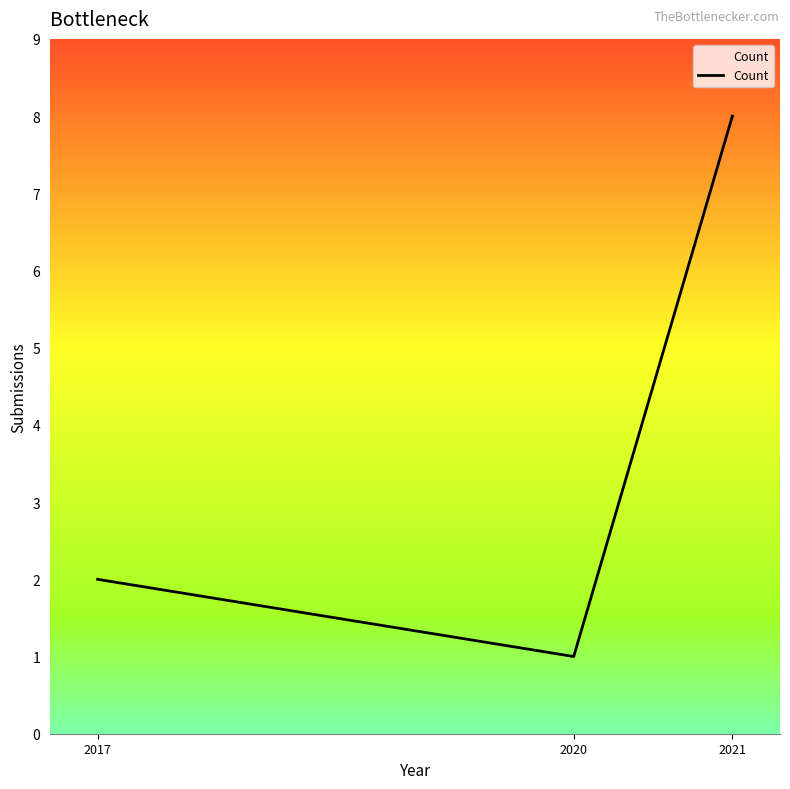

What is the change in value from 2017 to 2020?

-1